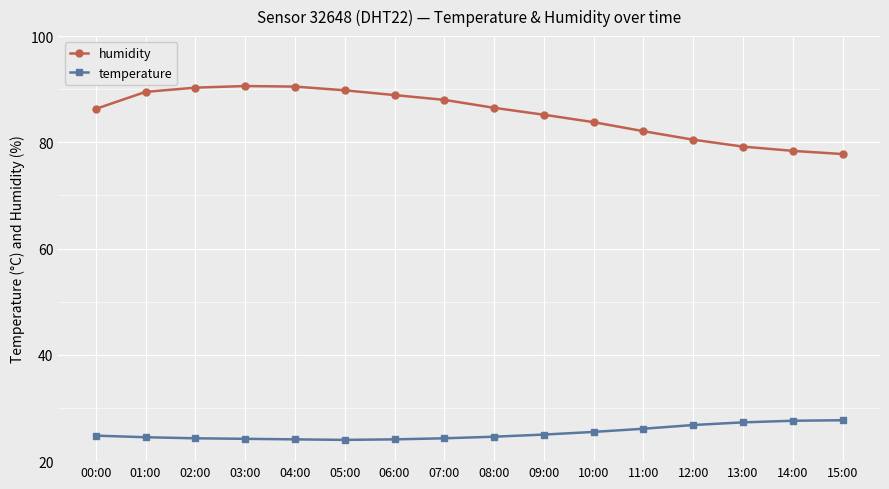

The value of humidity at 03:00 is 90.6. True or false?

True